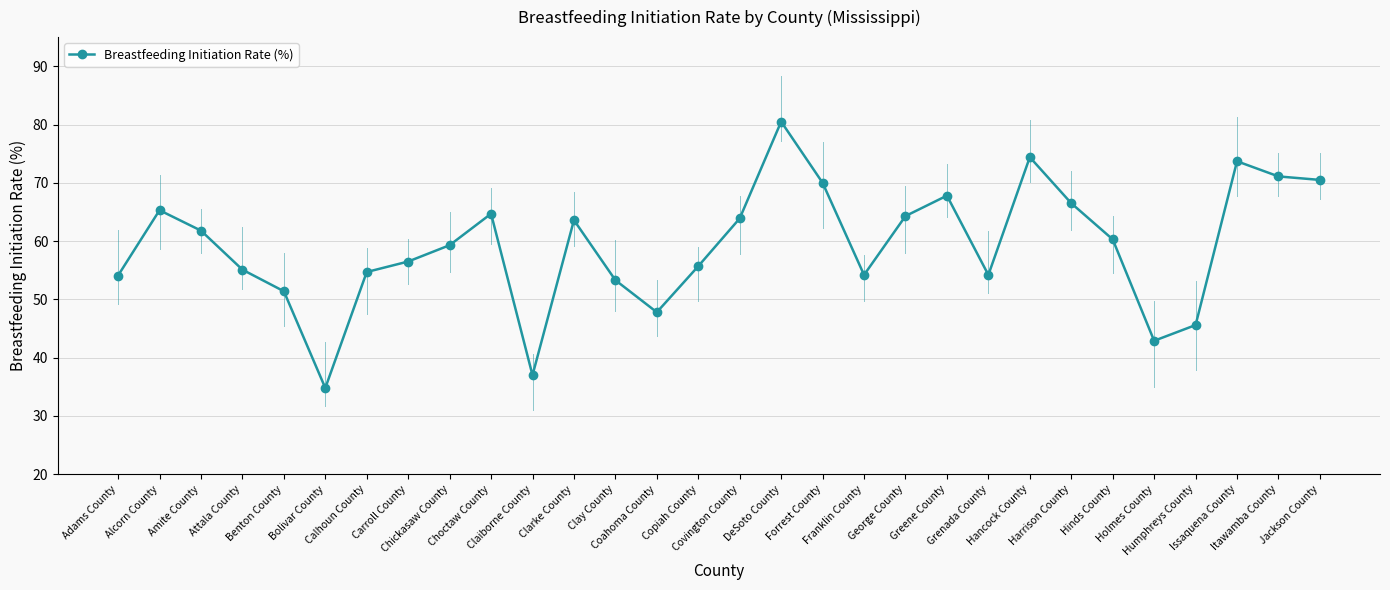

What is the sum of all values?

1775.0